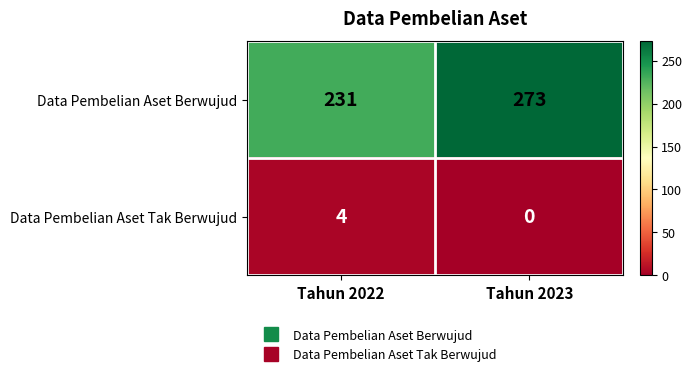

Reading left to right, transcribe all the data shown in this chart.

Data Pembelian Aset Berwujud: 231	273
Data Pembelian Aset Tak Berwujud: 4	0